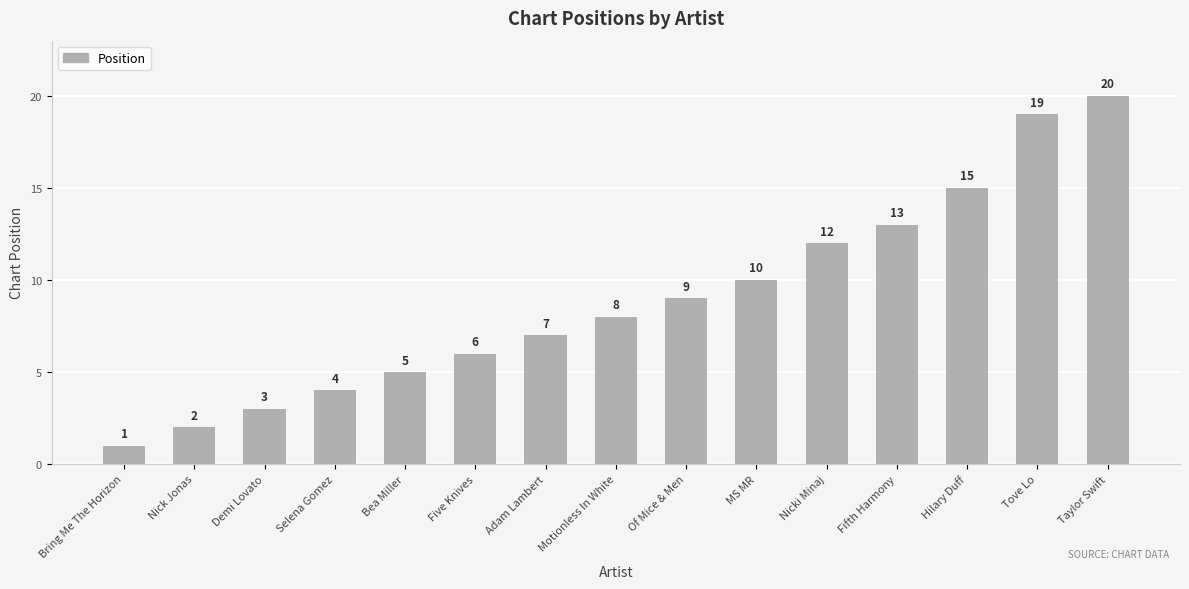

What is the value of the 15th bar from the left?

20